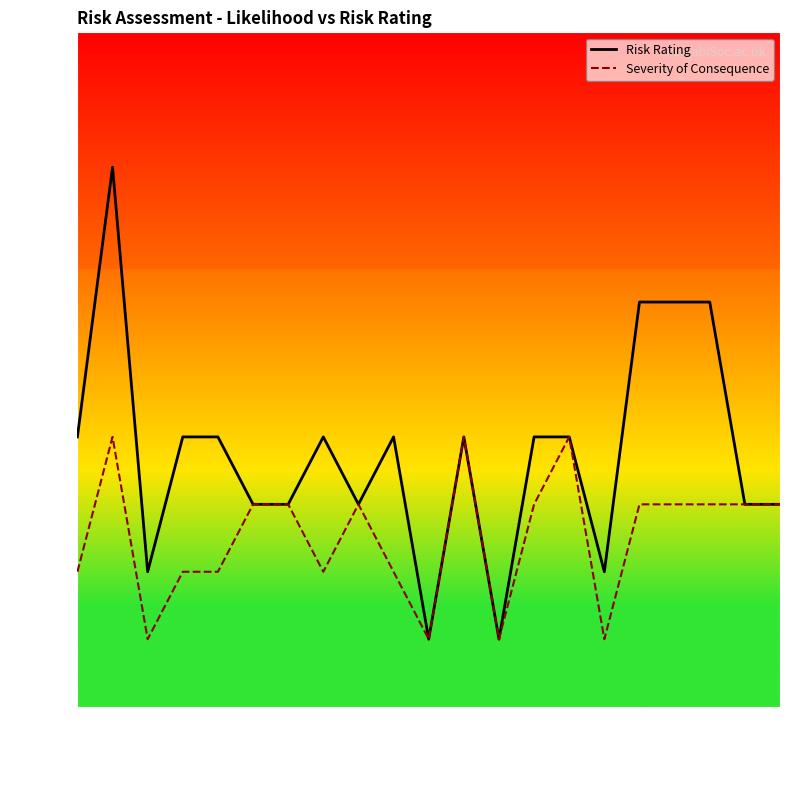

How many data points in Severity of Consequence are less than 3?

9